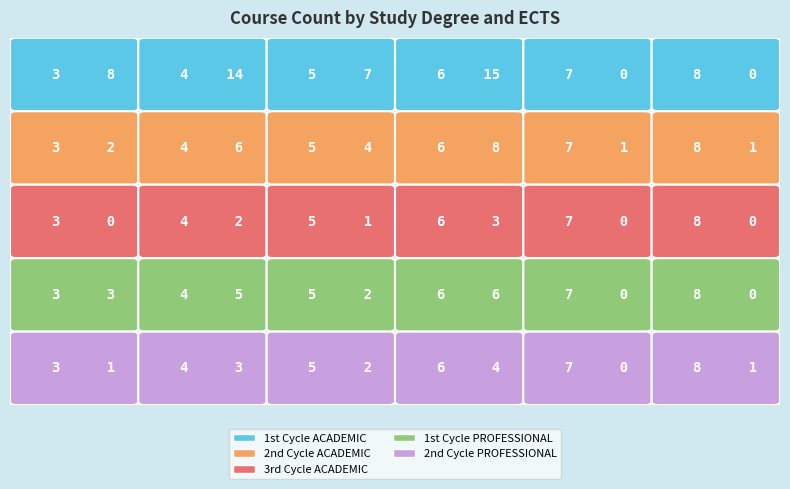

Reading left to right, list all the values displayed in this chart.

1st Cycle ACADEMIC: 8	14	7	15	0	0
2nd Cycle ACADEMIC: 2	6	4	8	1	1
3rd Cycle ACADEMIC: 0	2	1	3	0	0
1st Cycle PROFESSIONAL: 3	5	2	6	0	0
2nd Cycle PROFESSIONAL: 1	3	2	4	0	1